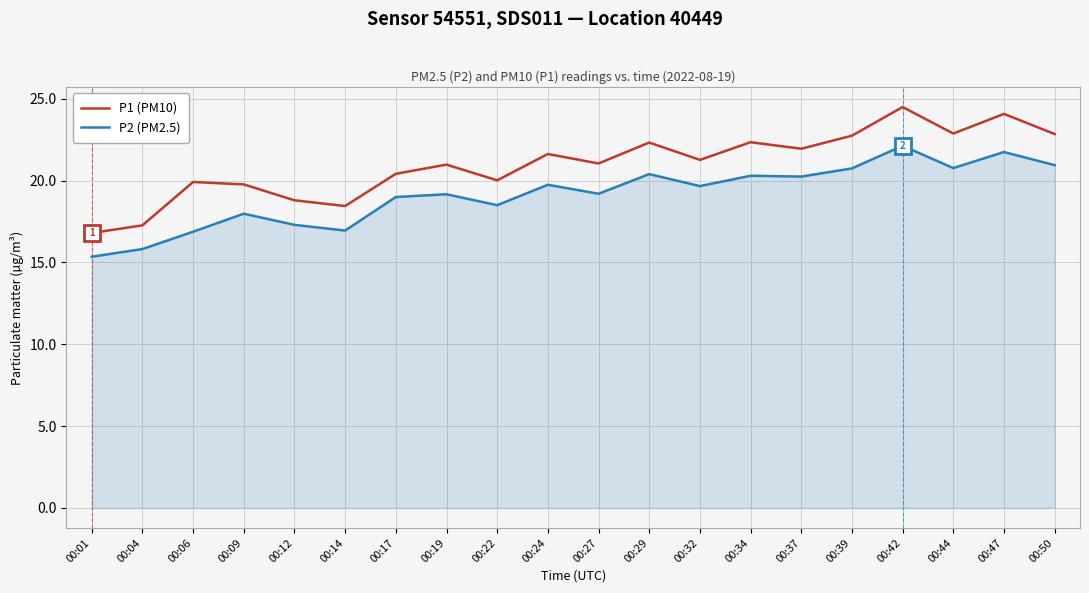

Which series has the largest total across all categories?

P1 (PM10)